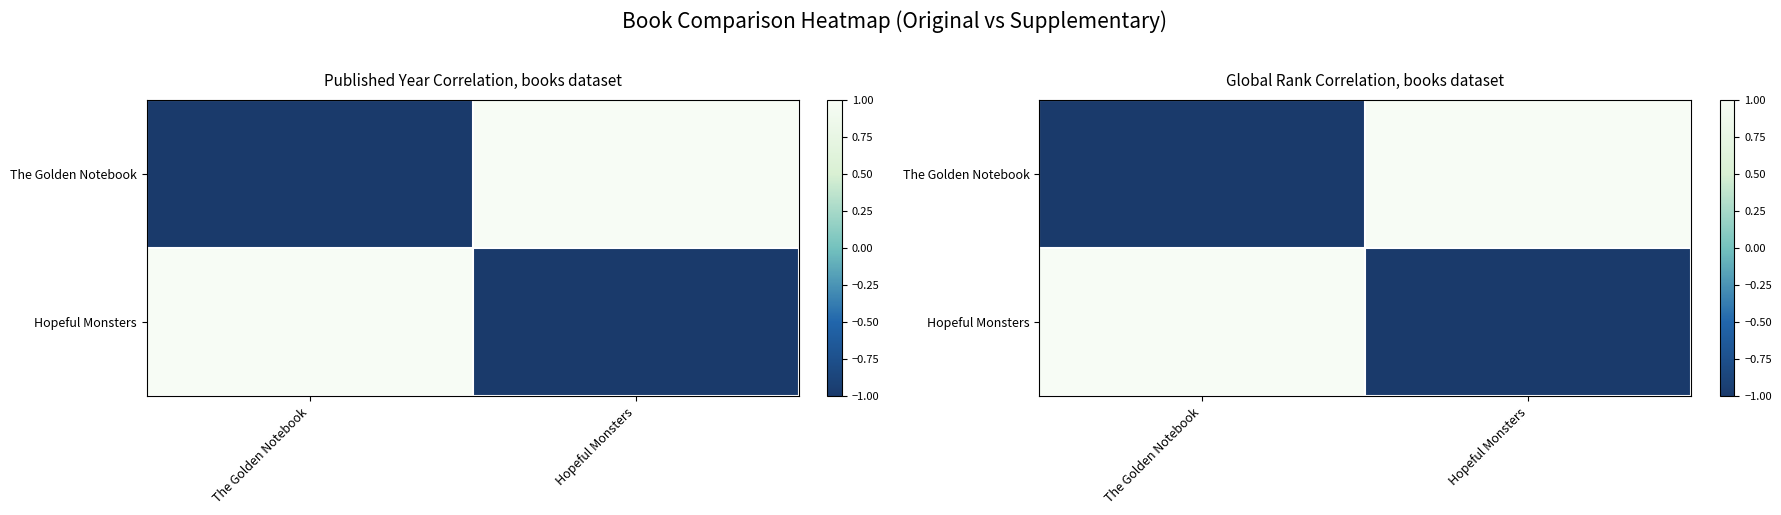

How many data points in Hopeful Monsters are less than 1?

1